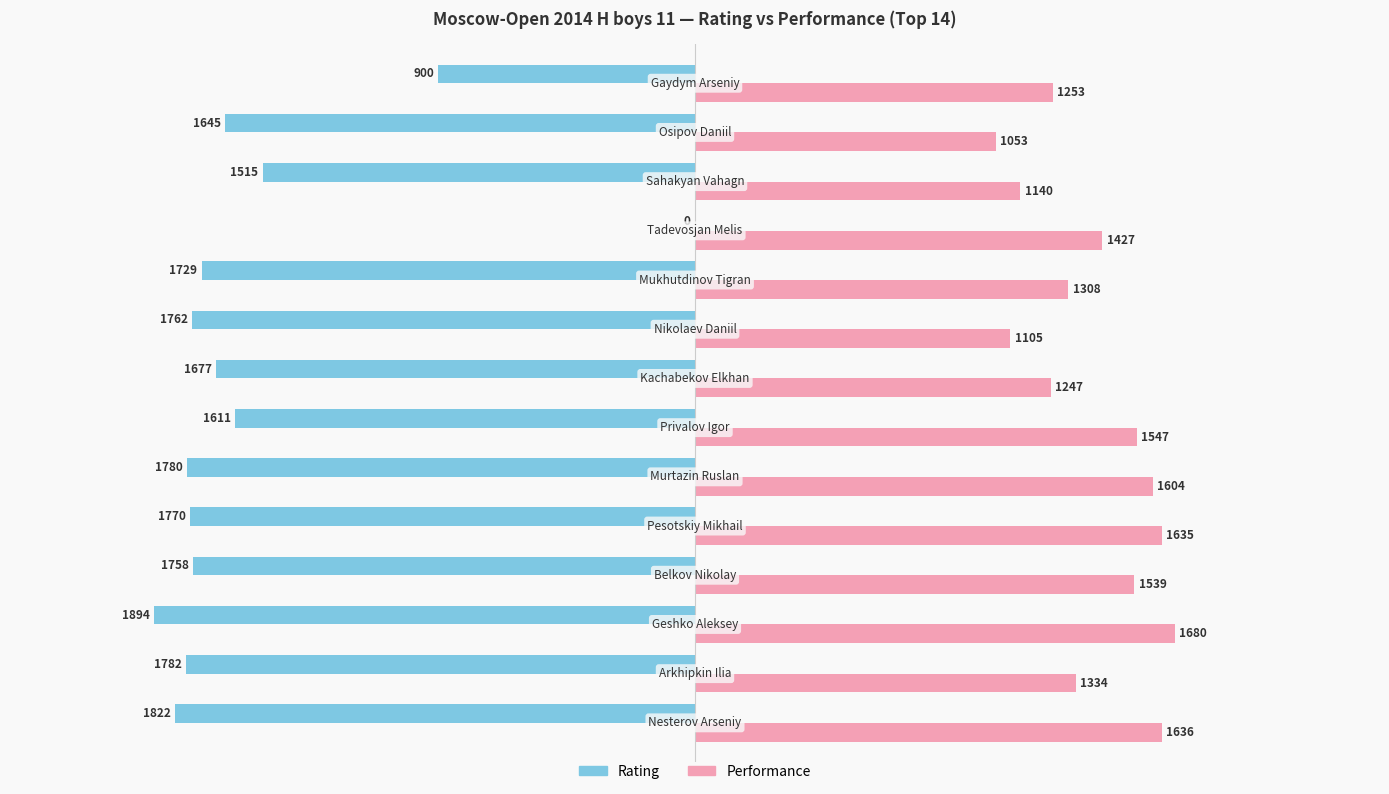

What is the highest value of the Performance series?

1680